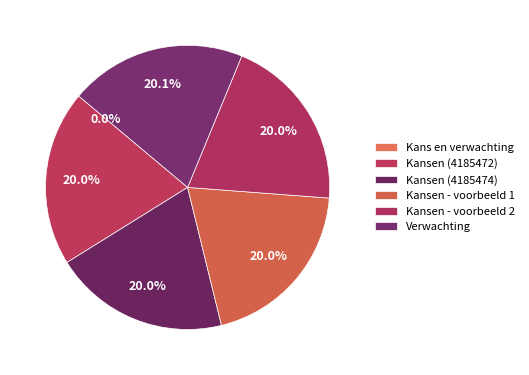

Which category has the biggest portion of the pie?

Verwachting